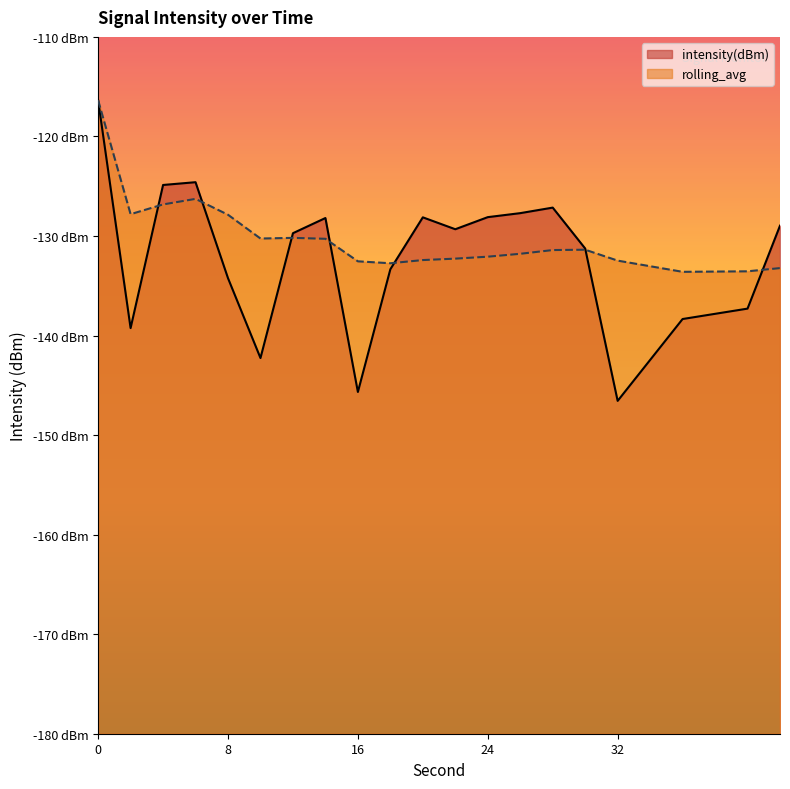

True or false: intensity(dBm) and rolling_avg cross at least once.

True